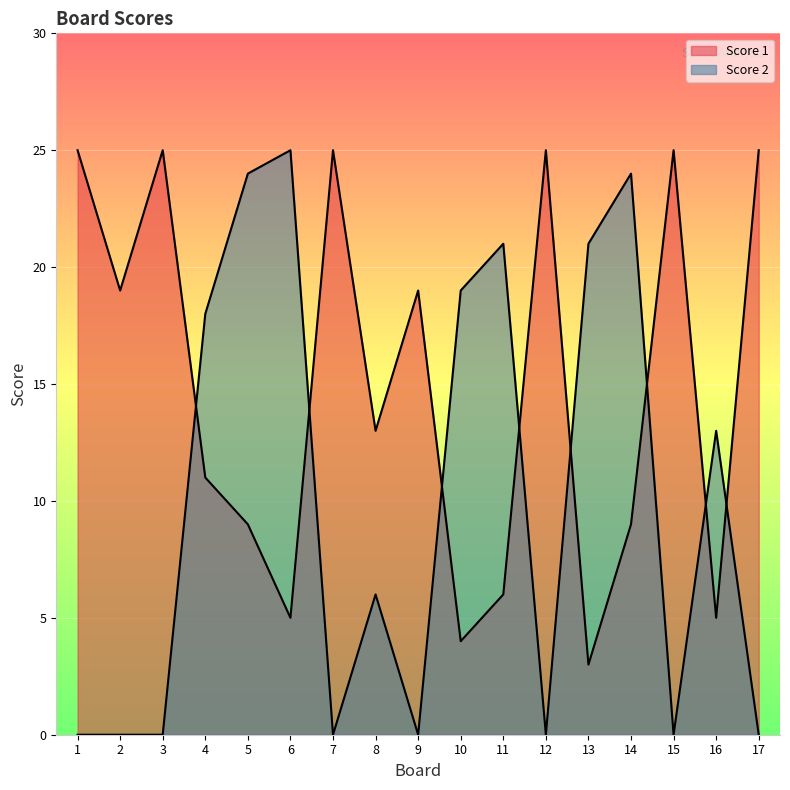

What are all the series names shown in the legend?

Score 1, Score 2